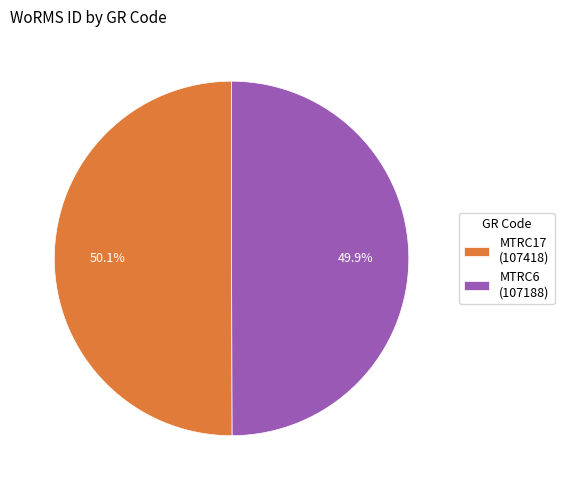

To the nearest percent, what is the combined percentage of MTRC17 and MTRC6?

100%